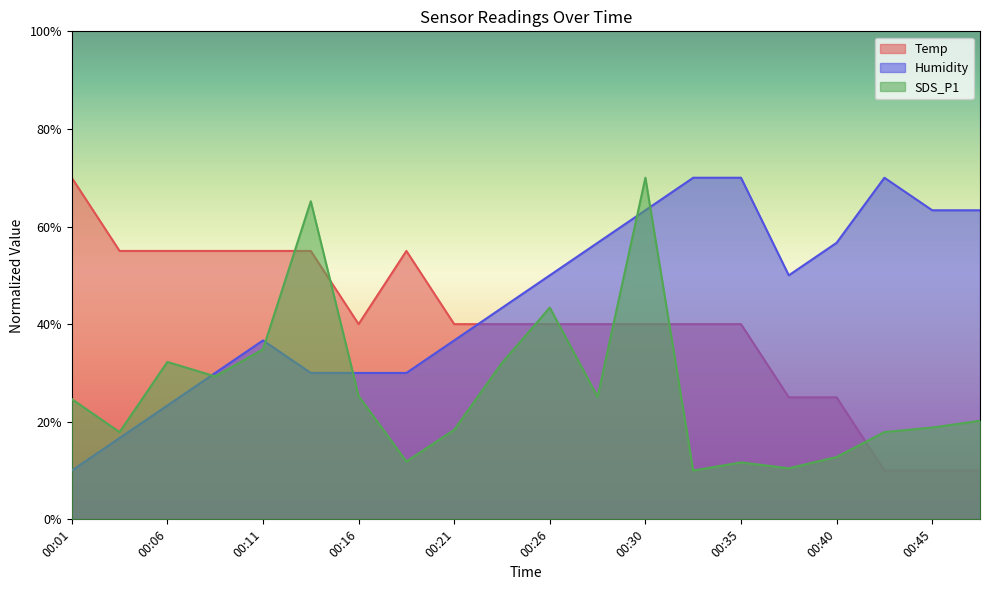

What is the average value of the Humidity series?

45.0